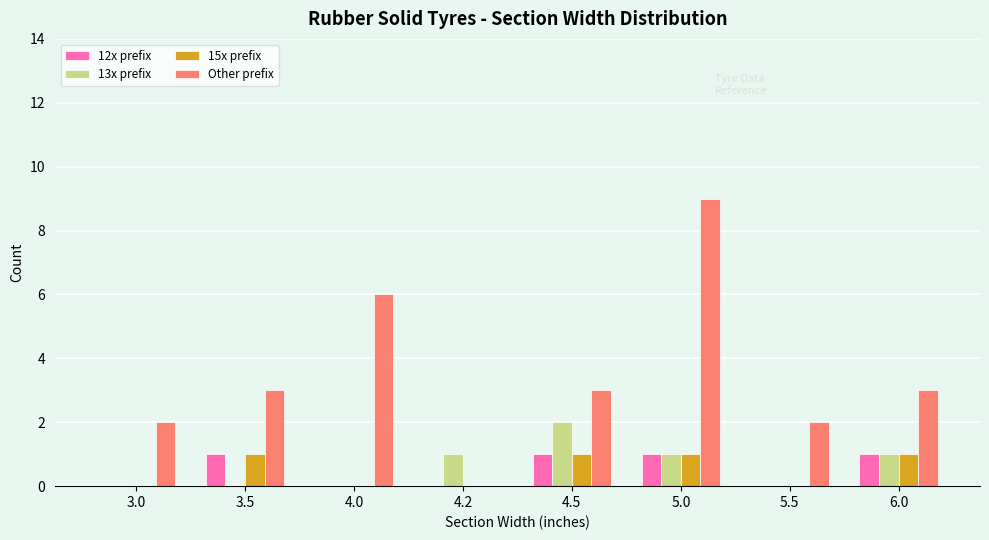

What is the sum of all 15x prefix values?

4